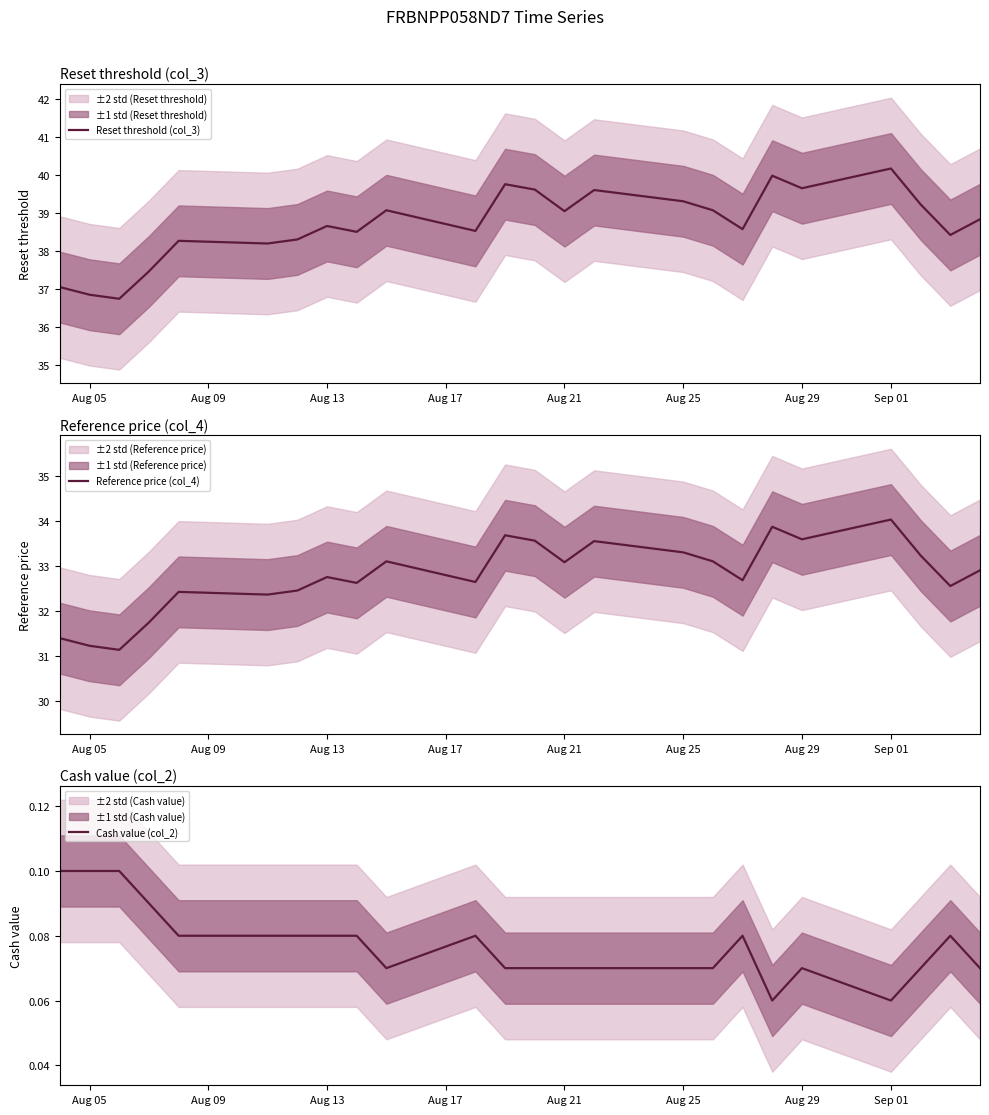

The value of Cash value (col_2) at Aug 05 is 0.1. True or false?

True